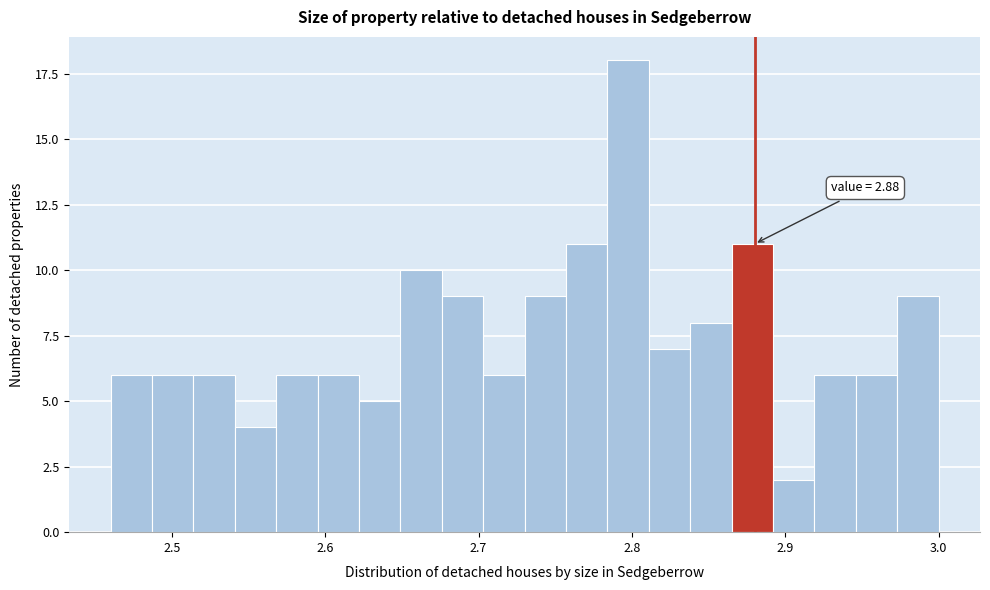

Around what value on the x-axis is the tallest bar? Give the approximate position of its centre, as read against the axis.

2.80